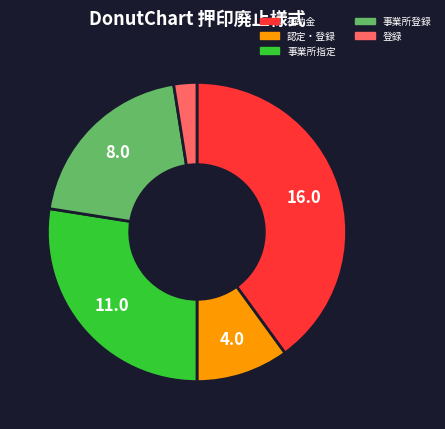

Is 認定・登録 the majority of the pie?

No